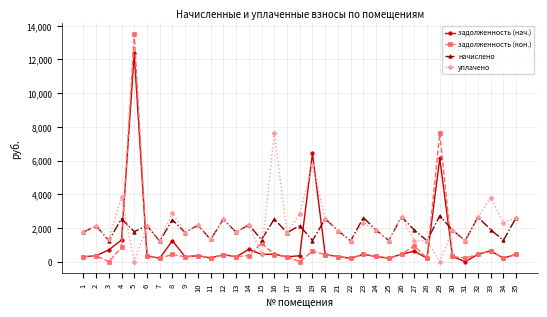

What is the total value across all series at 24?

4364.6